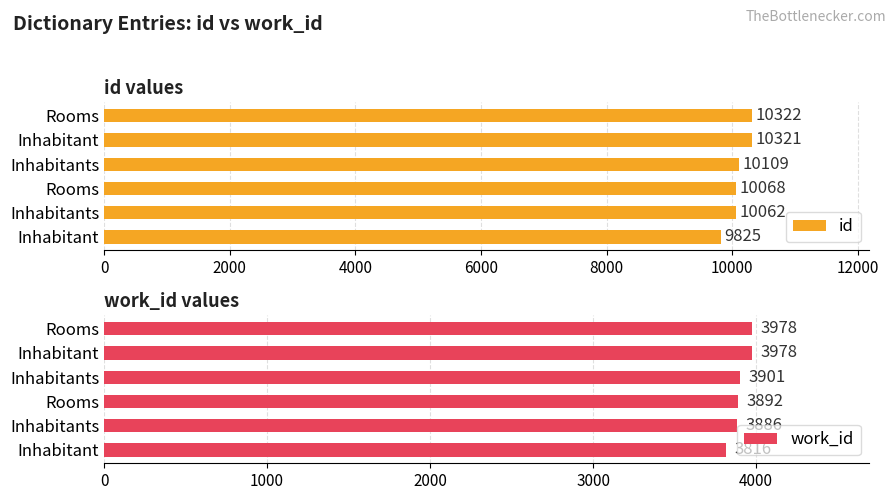

List the series in order of their overall mean, highest first.

id, work_id